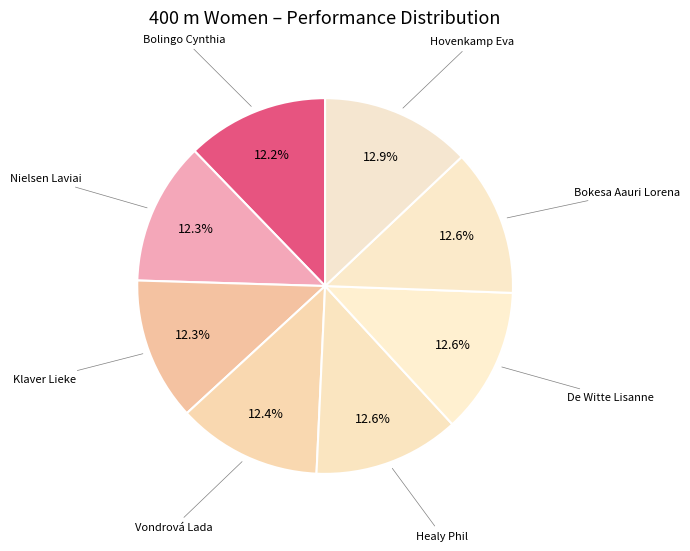

How many slices are in this pie chart?

8